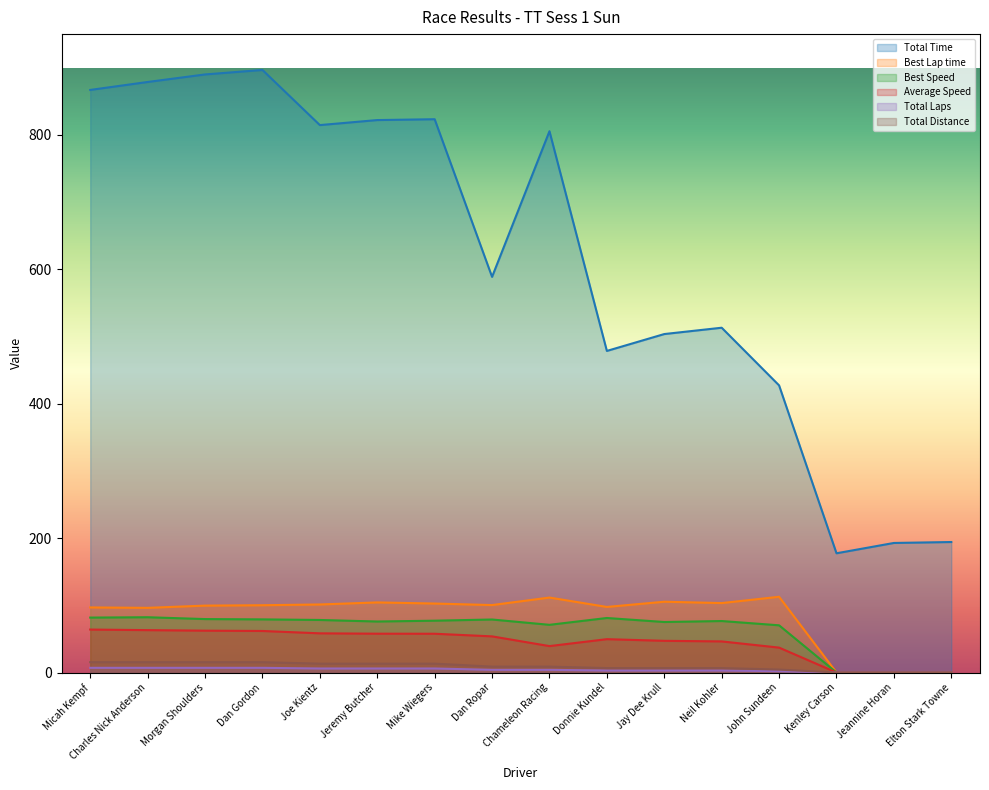

Does the chart have visible grid lines?

No